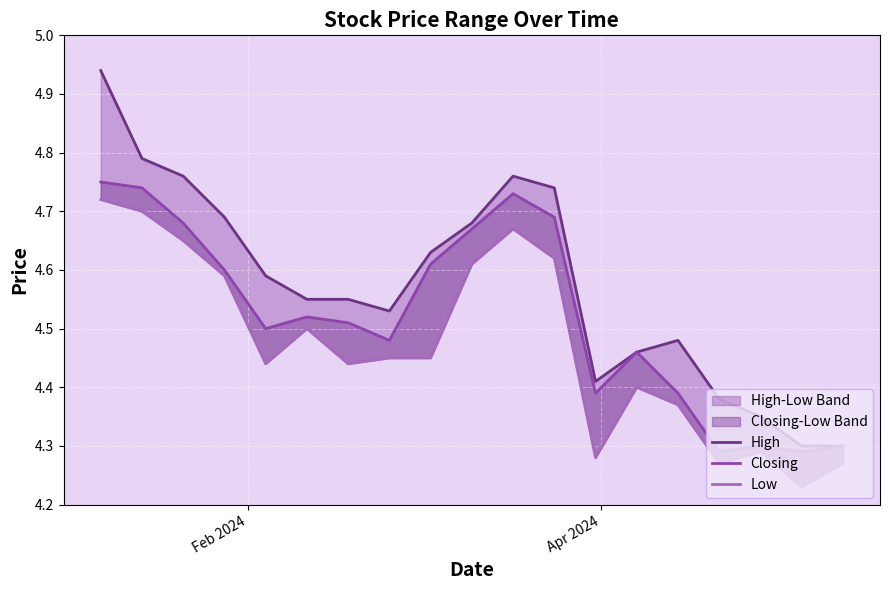

True or false: Closing has a value of 7.5 at 6.

False